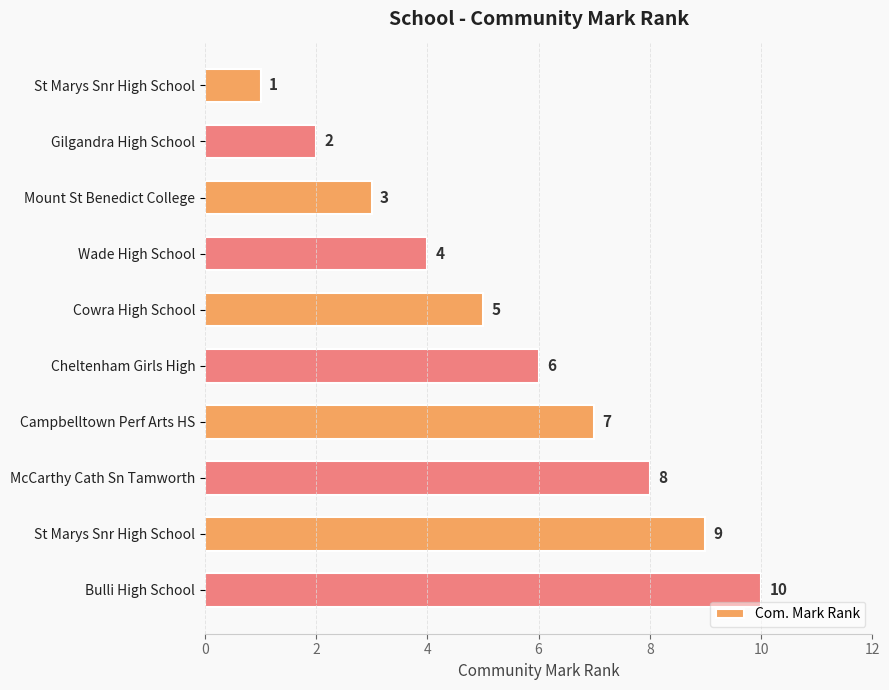

What is the average value?

6